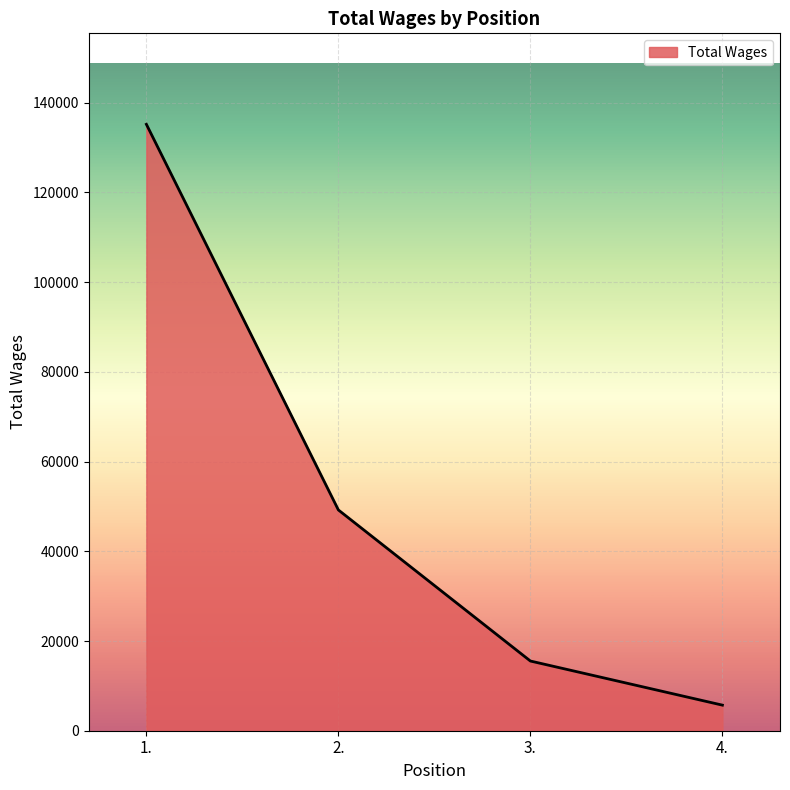

How many values are below 49219?

2